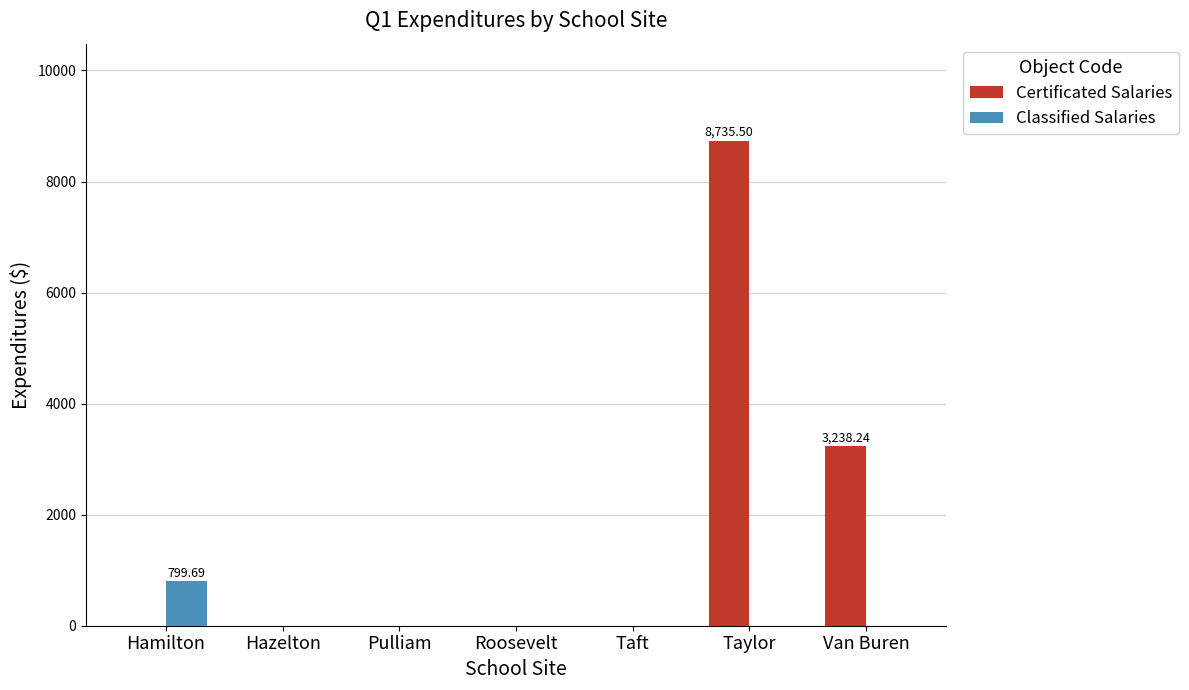

How many data points does each series have?

7